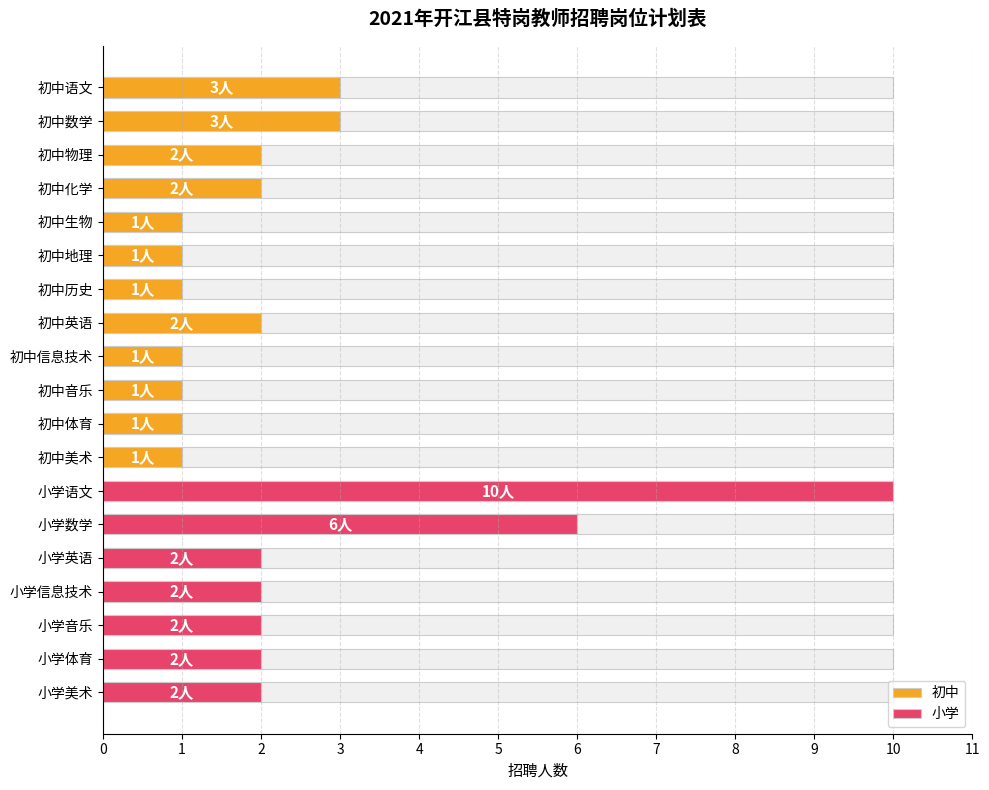

What is the smallest value displayed?

1